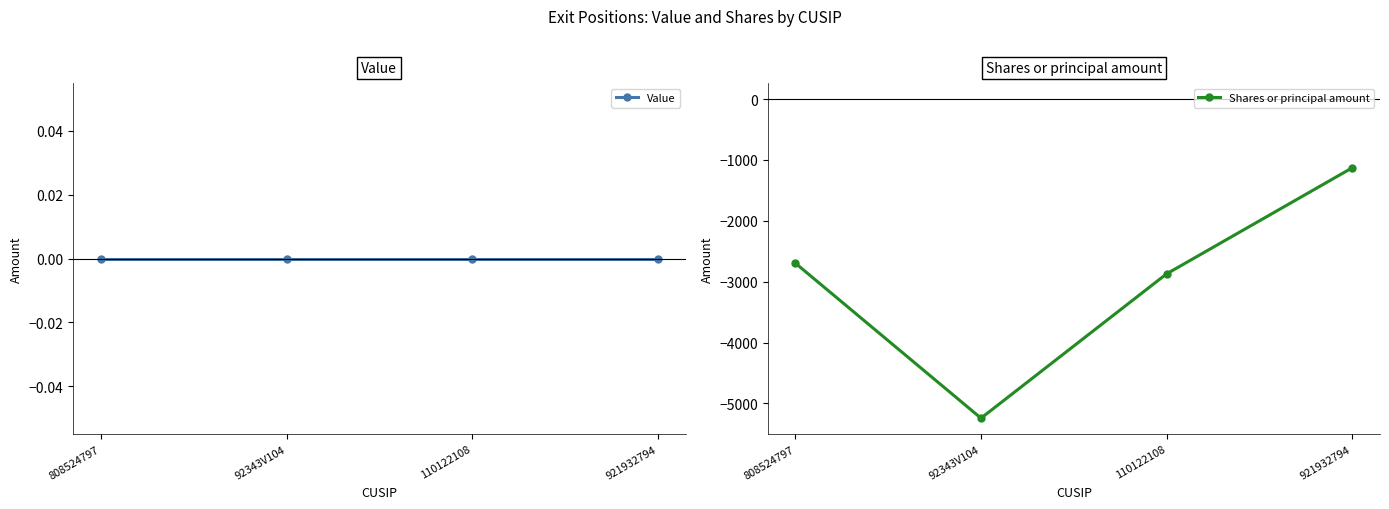

Count the number of data series in this chart.

2